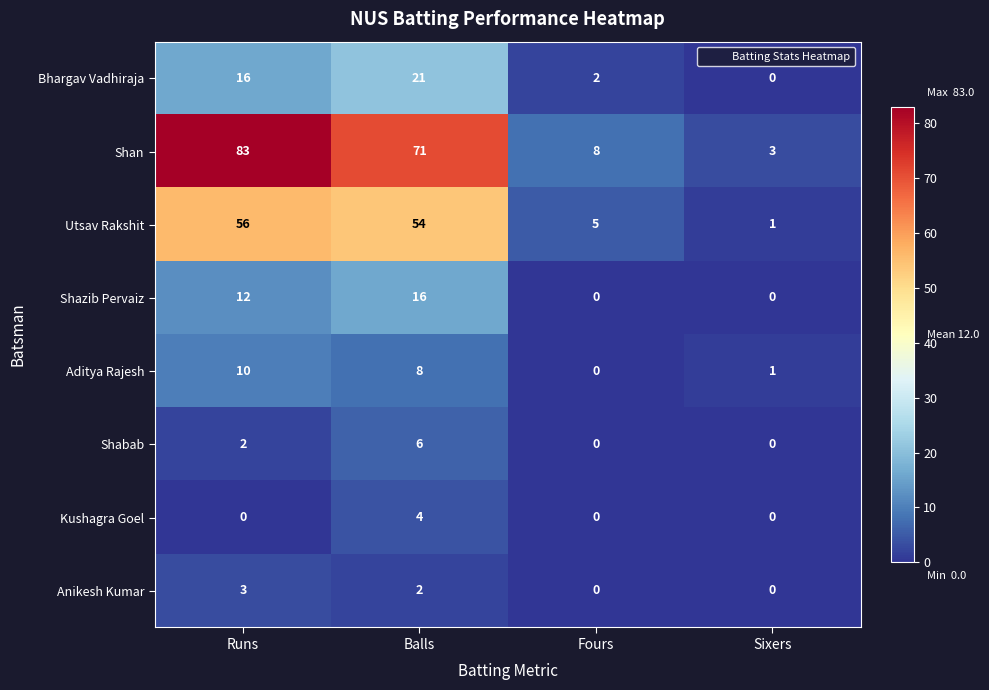

List the labels in order of Shan value, largest first.

Runs, Balls, Fours, Sixers